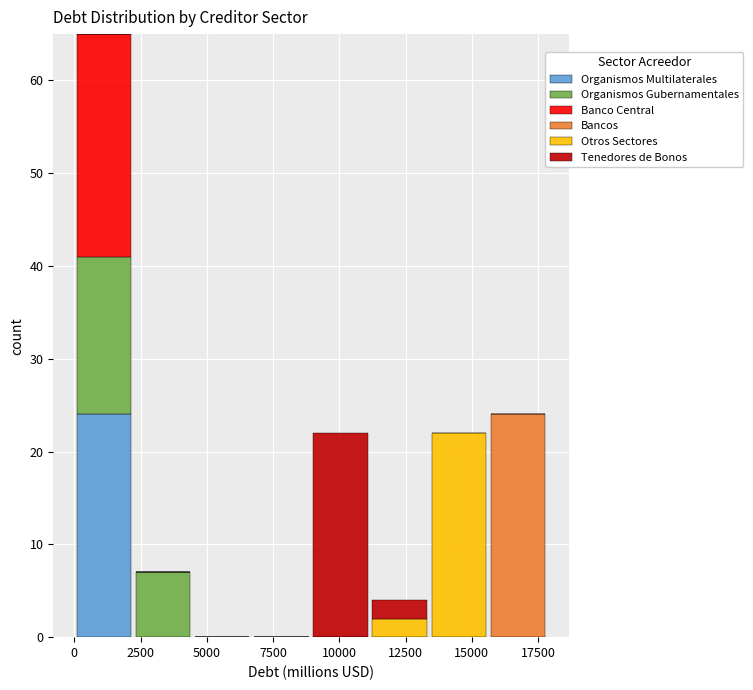

Which range on the x-axis has the tallest stacked bar (by total height)?

0 to 2000